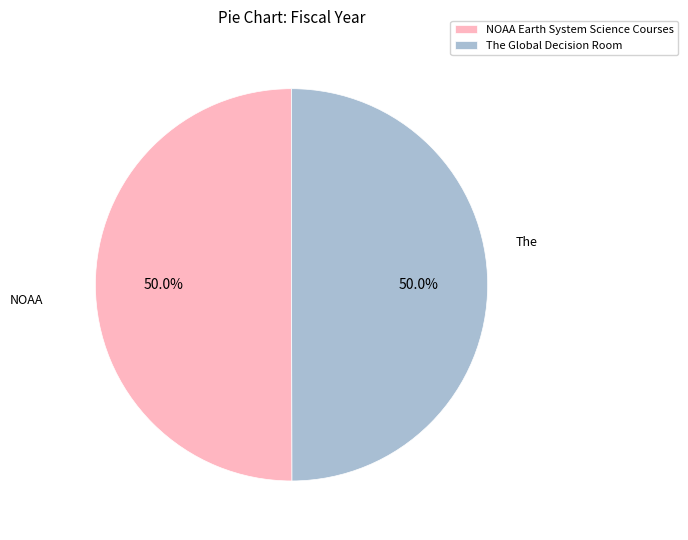

Is the sum of The Global Decision Room and NOAA Earth System Science Courses greater than half?

Yes